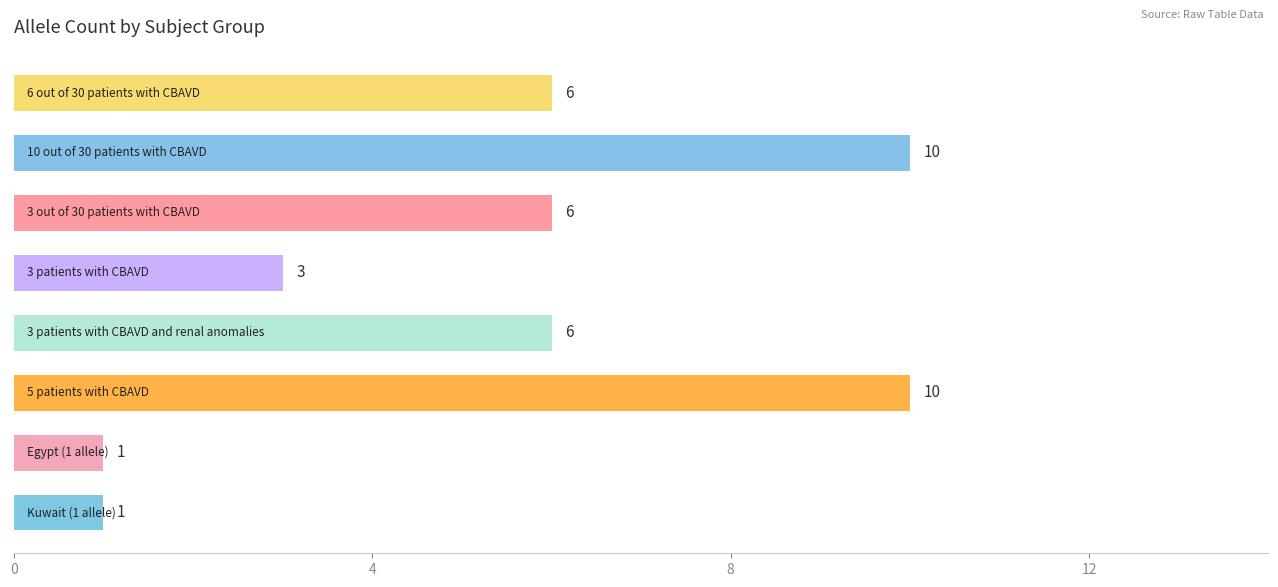

What is the difference between the maximum and minimum values?

9